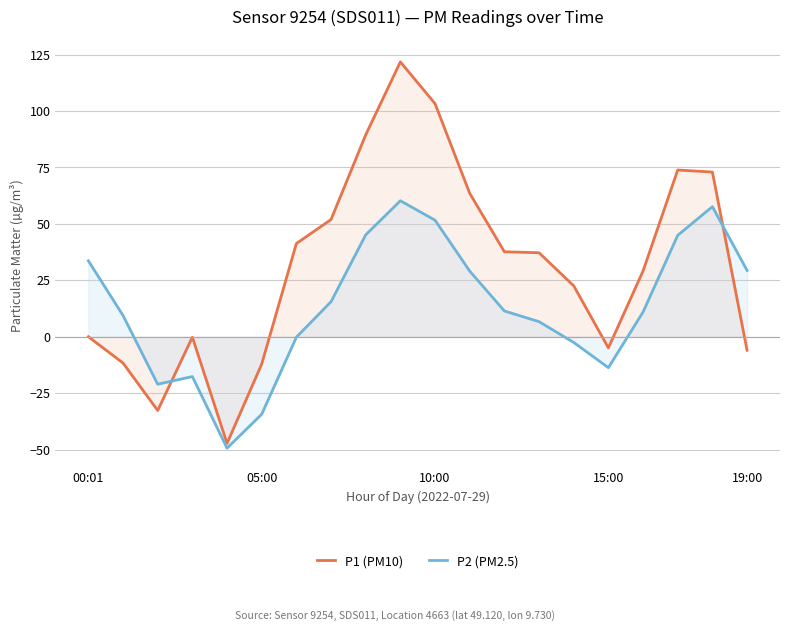

Is it true that P1 (PM10) equals 22.6 at 14?

True